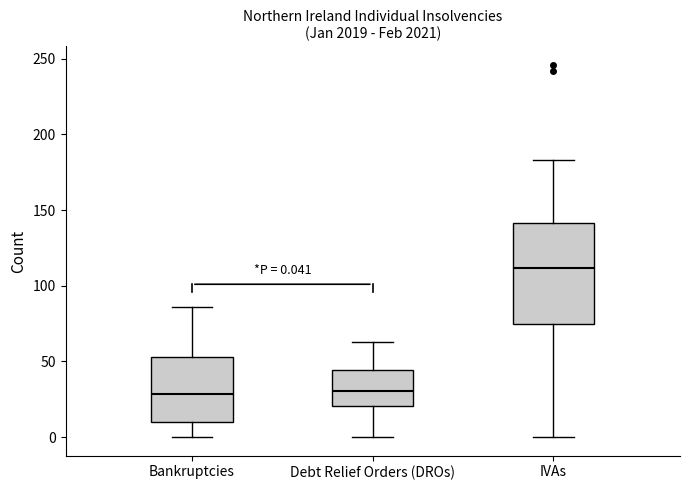

Comparing the boxes themselves (not the whiskers), which one is the tallest?

IVAs